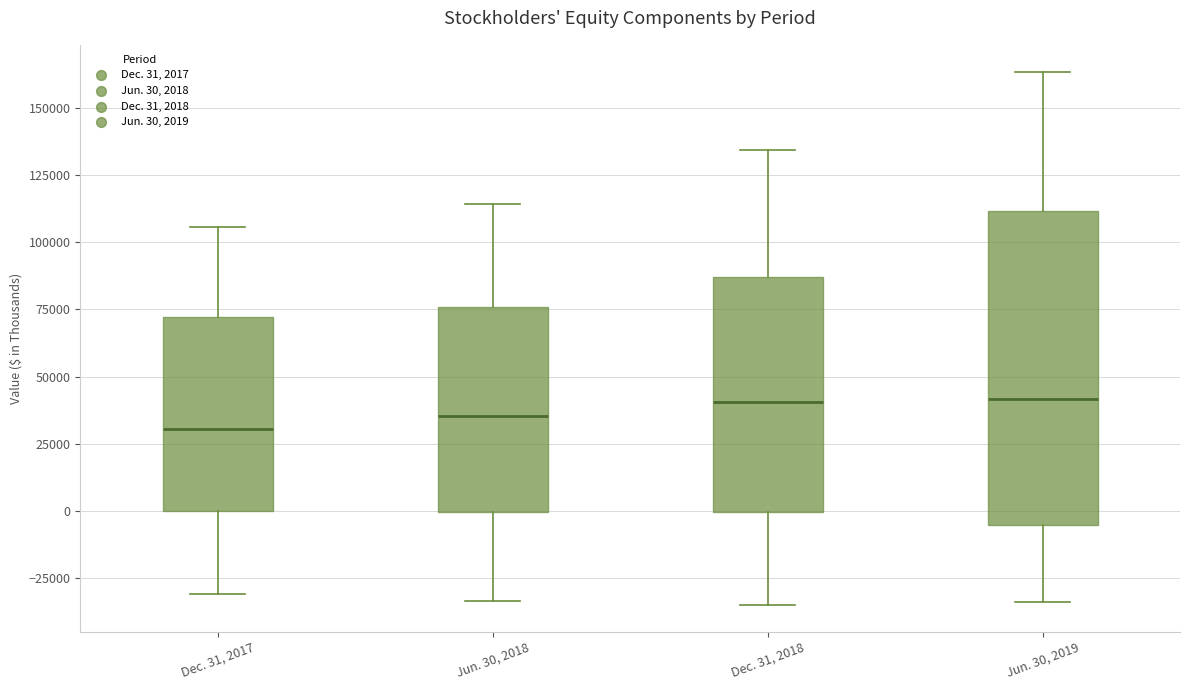

Reading left to right, read every box against the y-axis: the position of its median line, the range the box covers, and the ends of its whiskers. The values are not printed on the chart, so give them approximately, as read against the axis.

Dec. 31, 2017: median 30000, box 0 to 70000, whiskers -30000 to 105000
Jun. 30, 2018: median 35000, box 0 to 75000, whiskers -35000 to 115000
Dec. 31, 2018: median 40000, box 0 to 85000, whiskers -35000 to 135000
Jun. 30, 2019: median 40000, box -5000 to 110000, whiskers -35000 to 165000